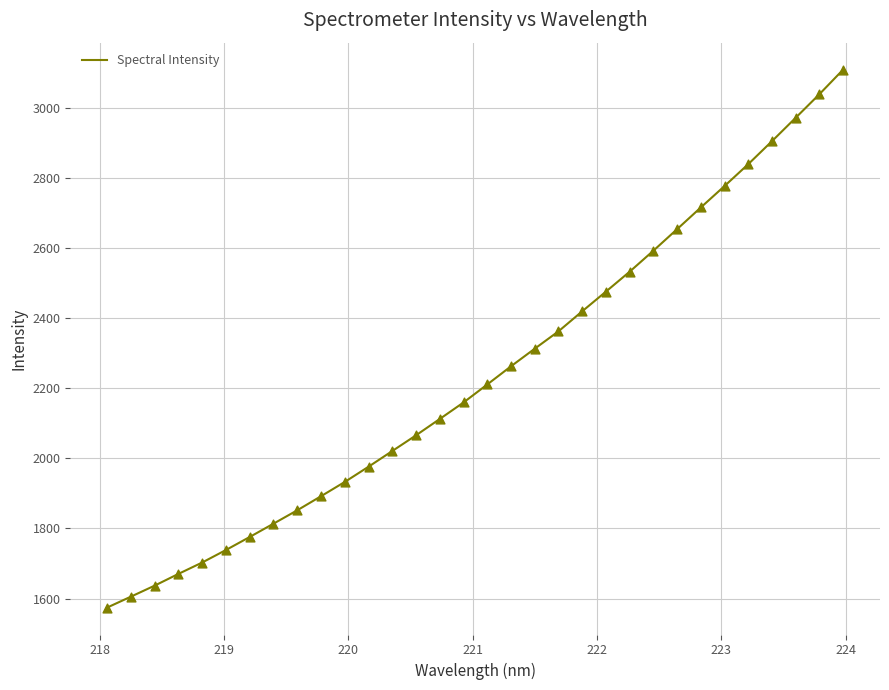

What is the maximum value shown in the chart?

3109.5